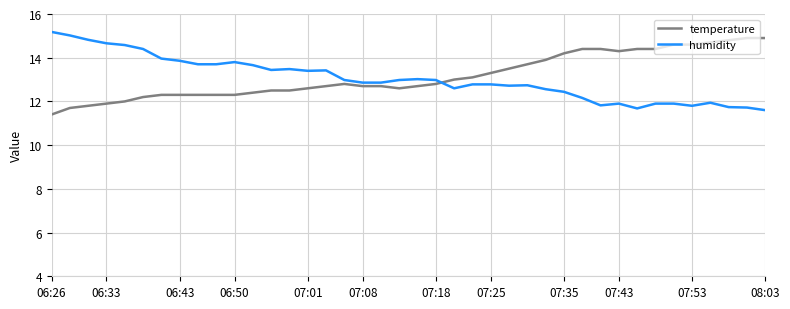

True or false: humidity and temperature cross at least once.

True